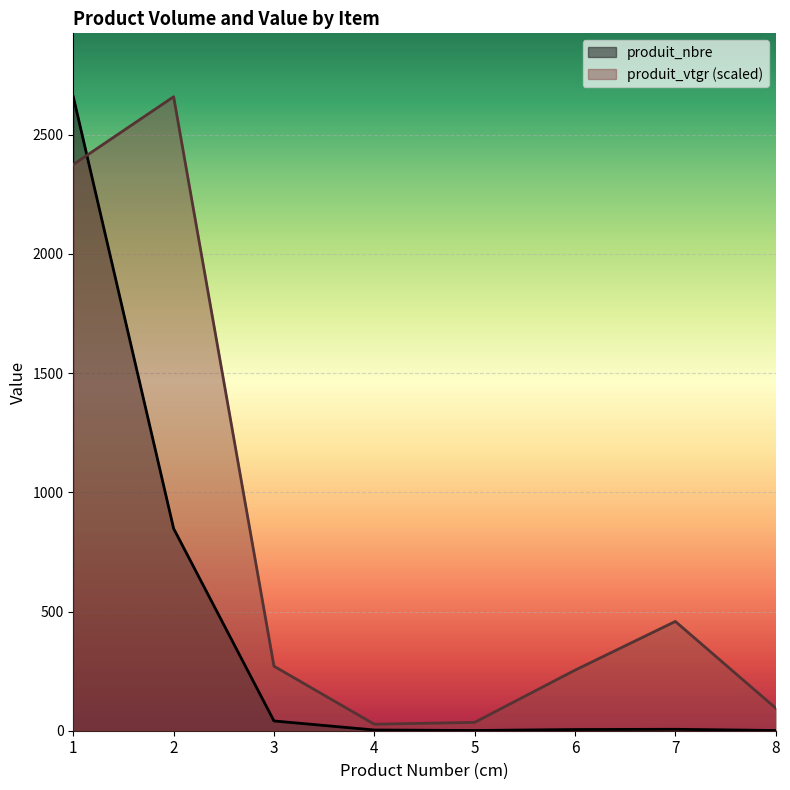

What are all the series names shown in the legend?

produit_nbre, produit_vtgr (scaled)